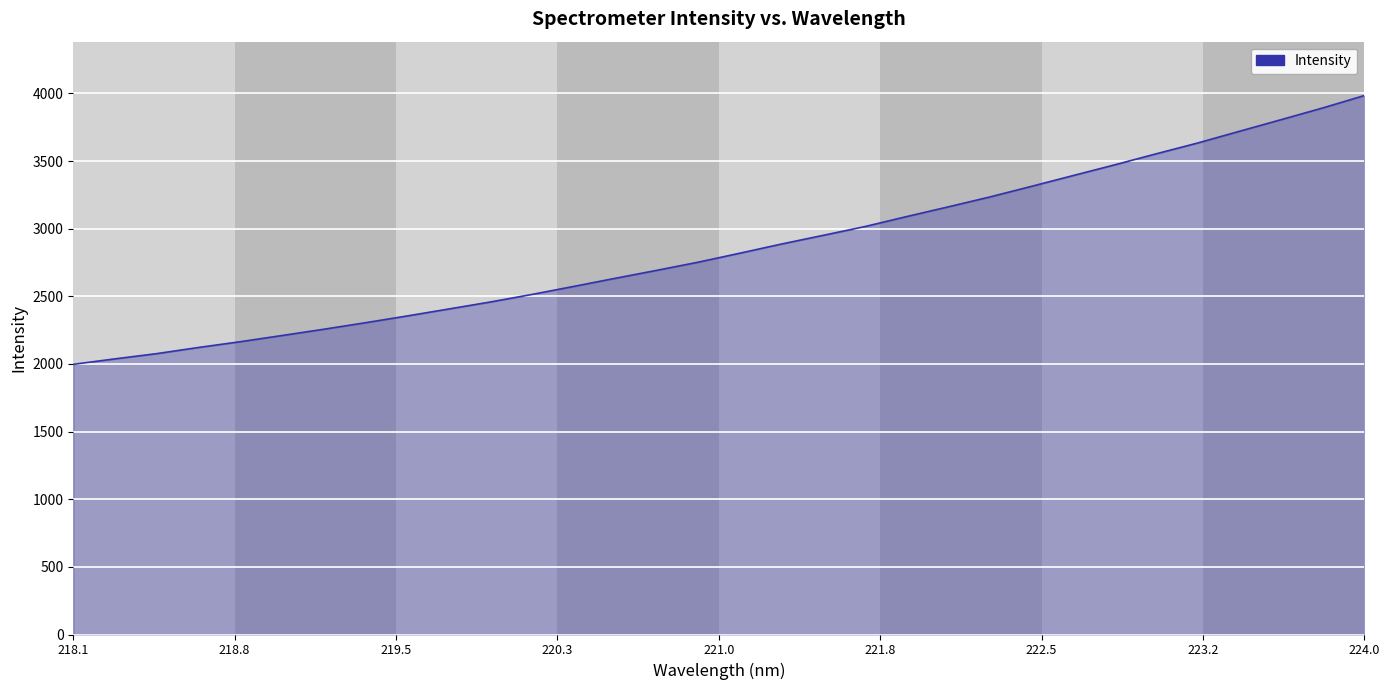

What is the greatest value displayed?

3984.4